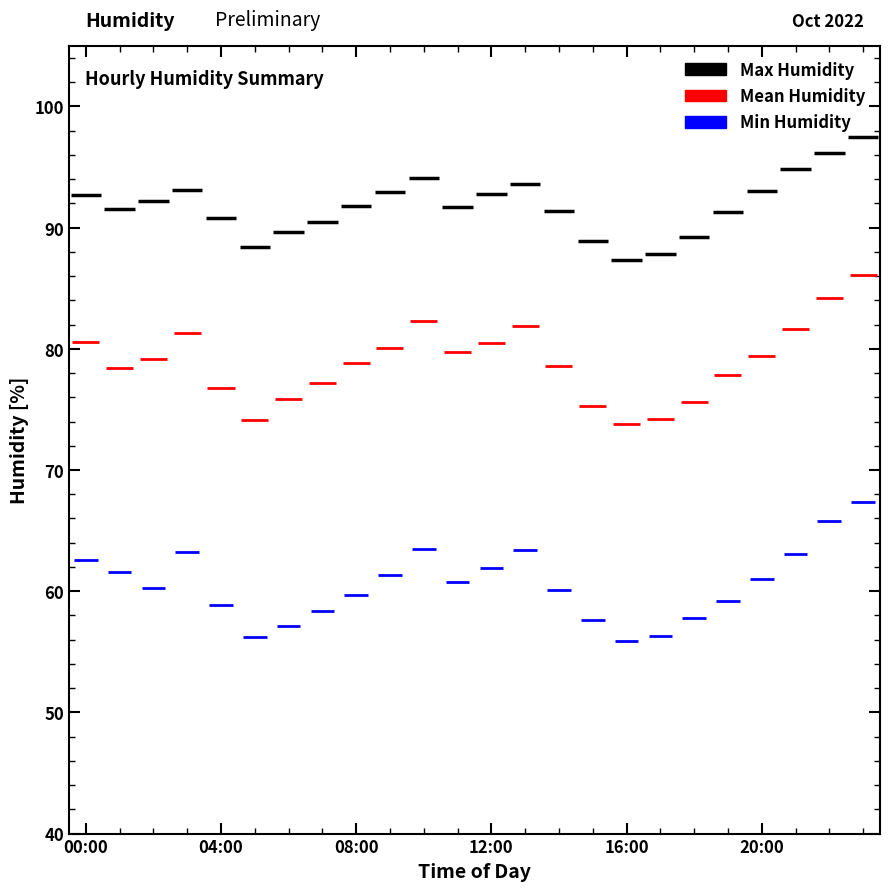

How many data points in Min Humidity are less than 60?

10